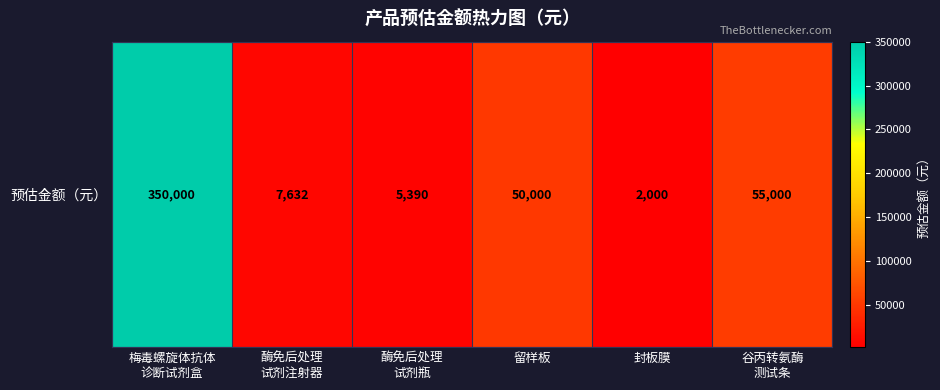

At which label is the value closest to 176000?

谷丙转氨酶
测试条